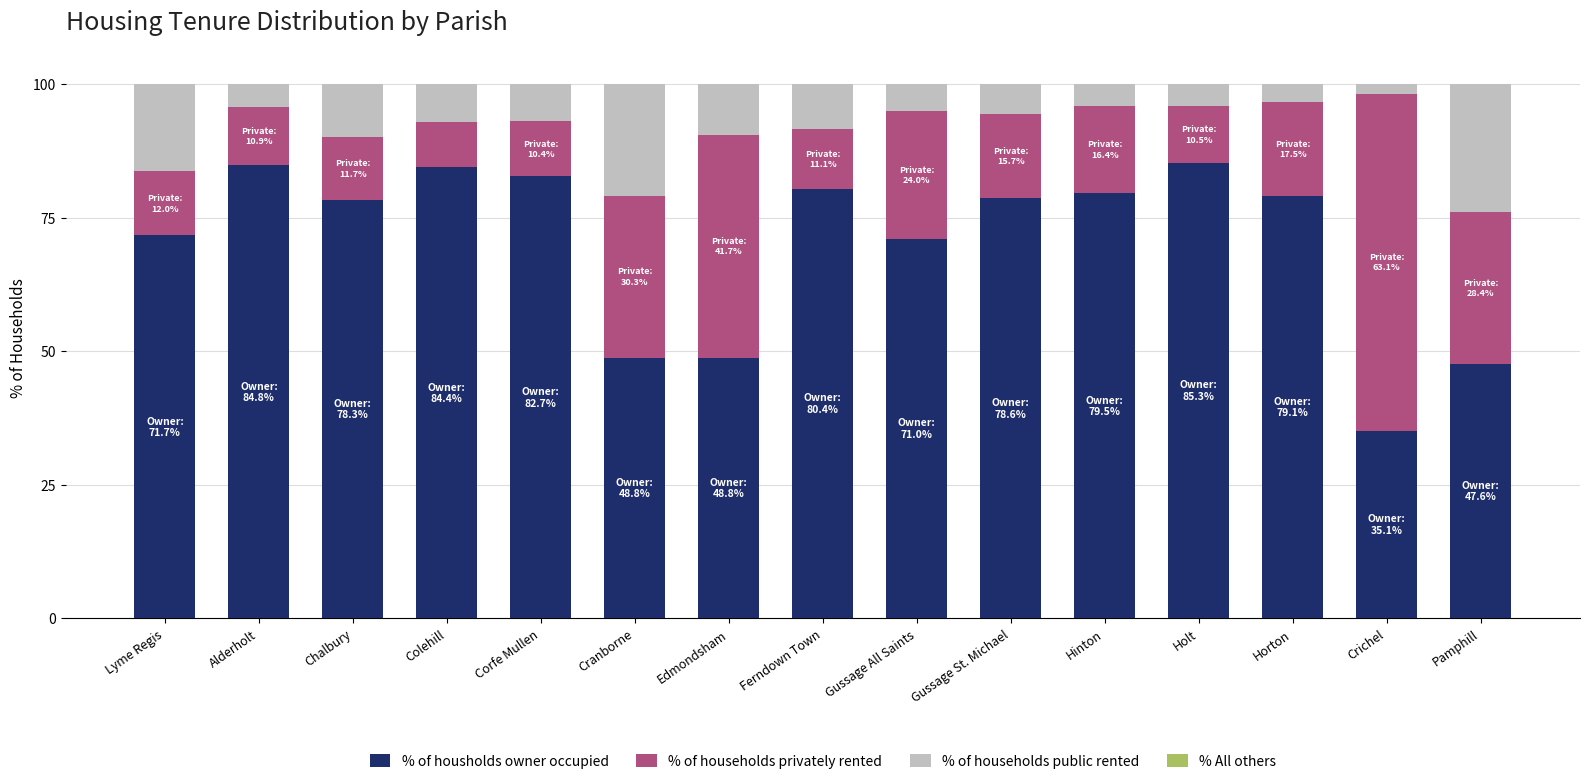

What is the total value across all series at Horton?

100.0